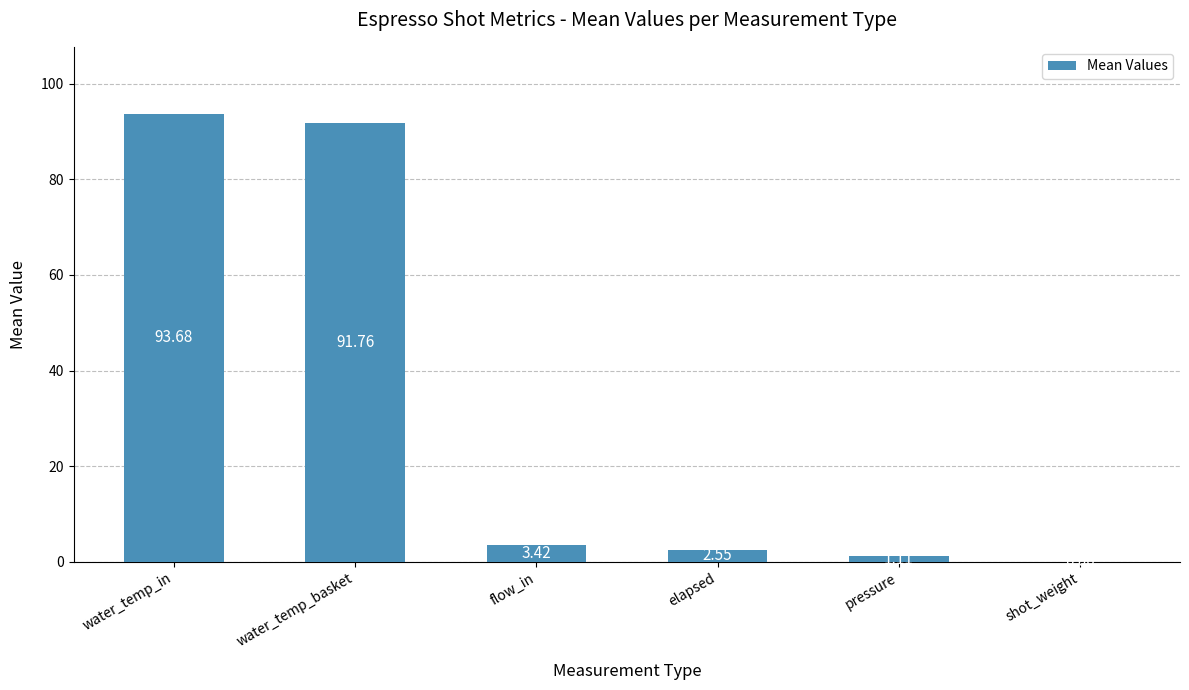

At which label does the data first exceed 3?

water_temp_in